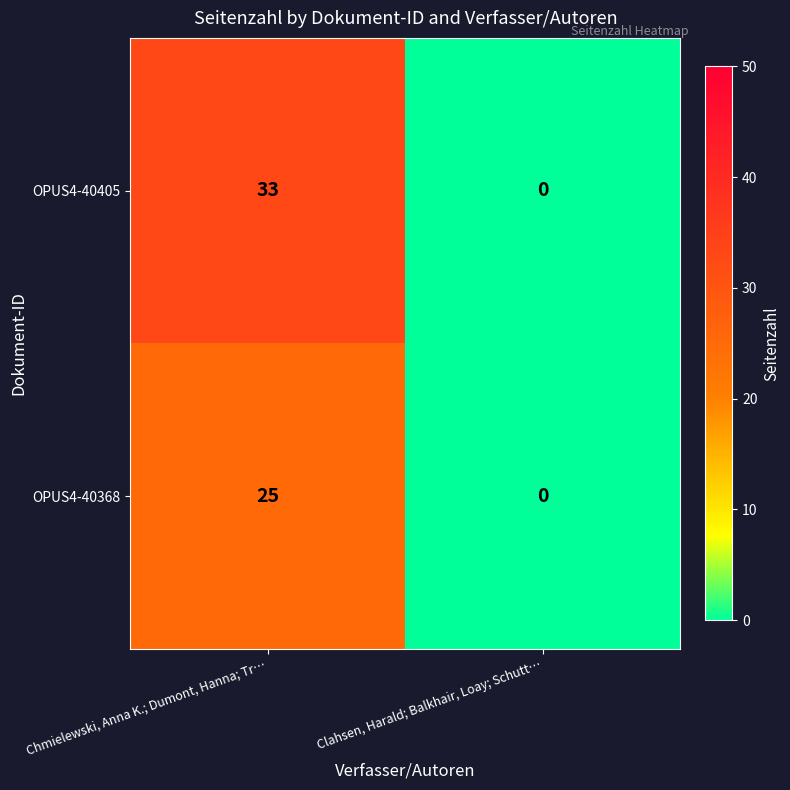

Is it true that OPUS4-40405 equals 20 at Clahsen, Harald; Balkhair, Loay; Schutt…?

False